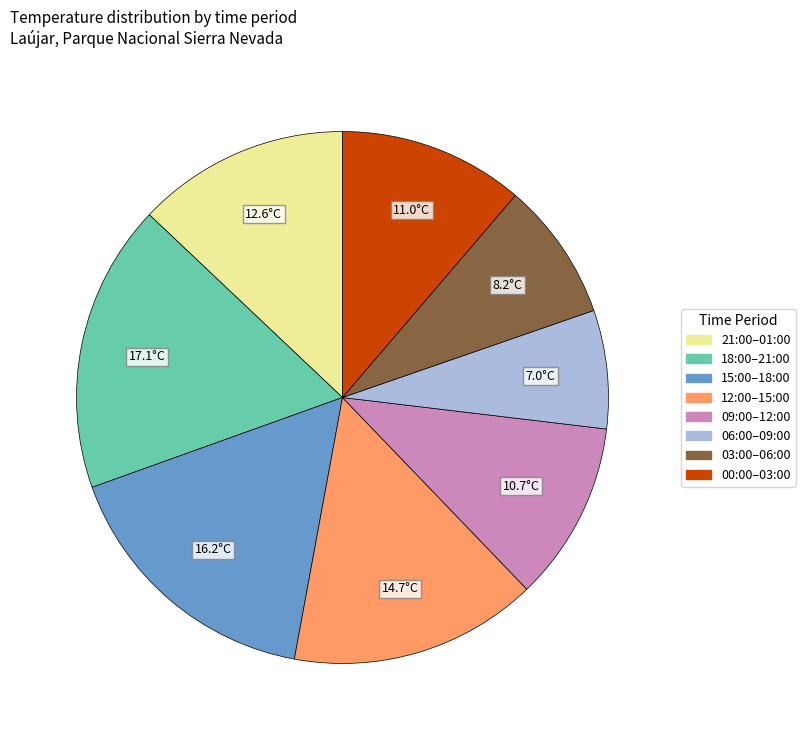

Is there a majority slice in this chart?

No